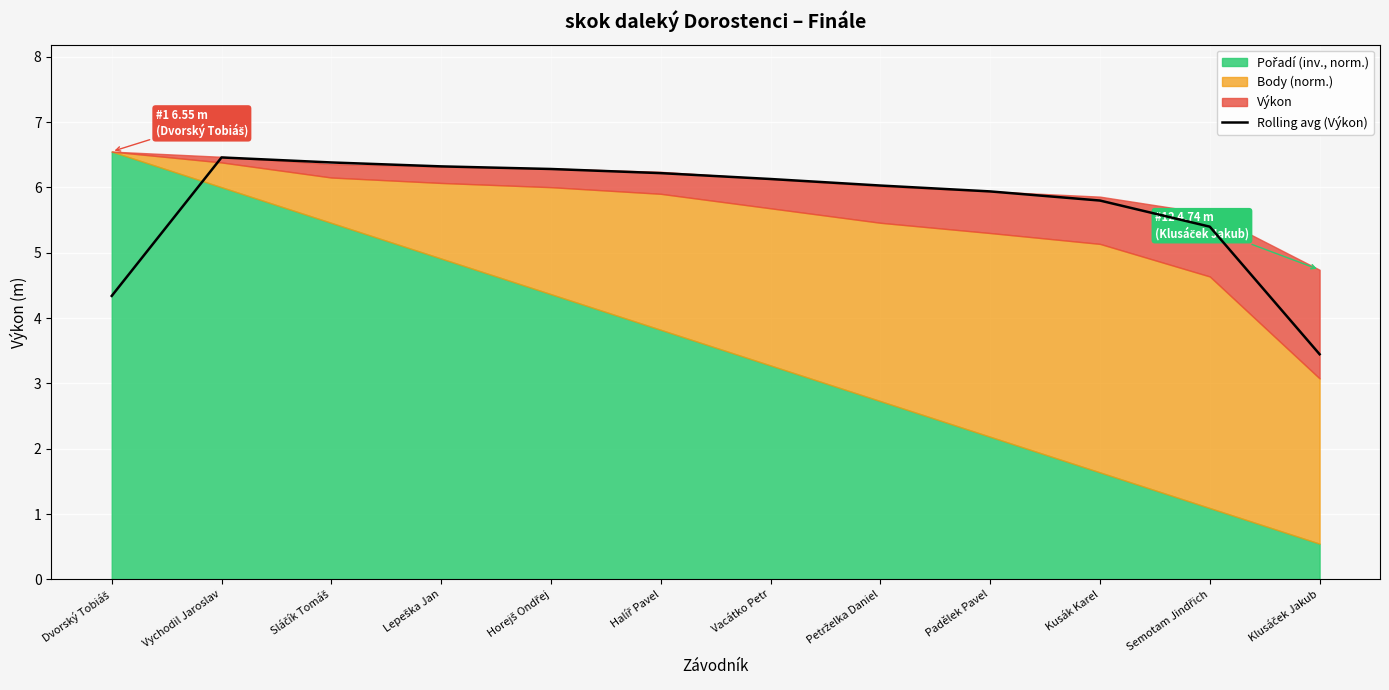

True or false: there are more than 1 points higher than both neighbors.

False